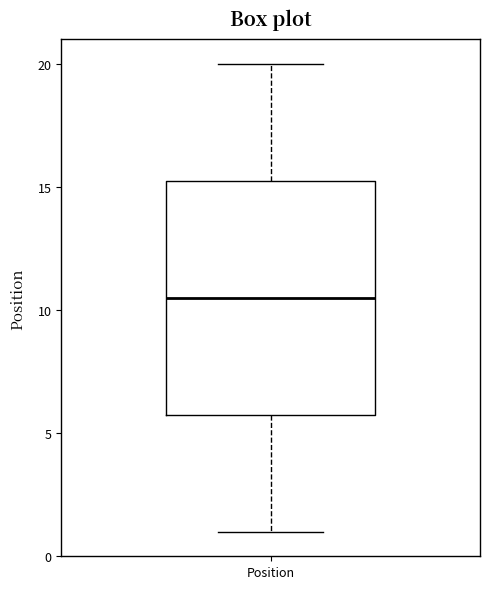

Transcribe this box plot: give where the median line is, the range the box spans, and where the two whiskers end, as read against the y-axis. The values are not printed on the chart, so give them approximately, as read against the axis.

median 10.5, box 6.0 to 15.5, whiskers 1.0 to 20.0